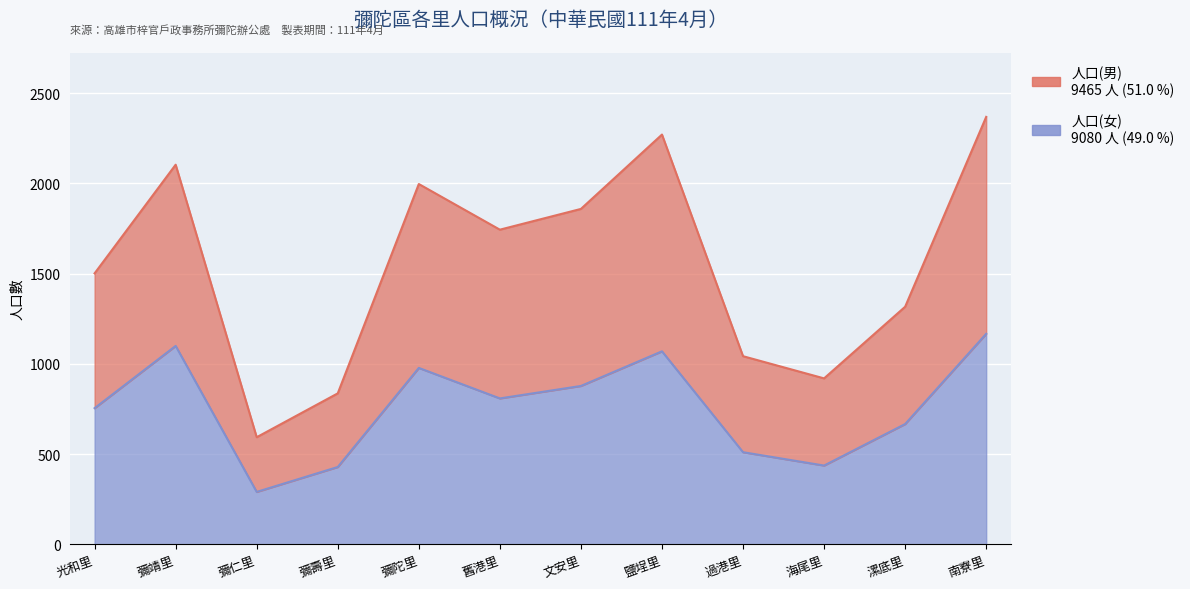

What is the label of the 10th point from the left?

海尾里